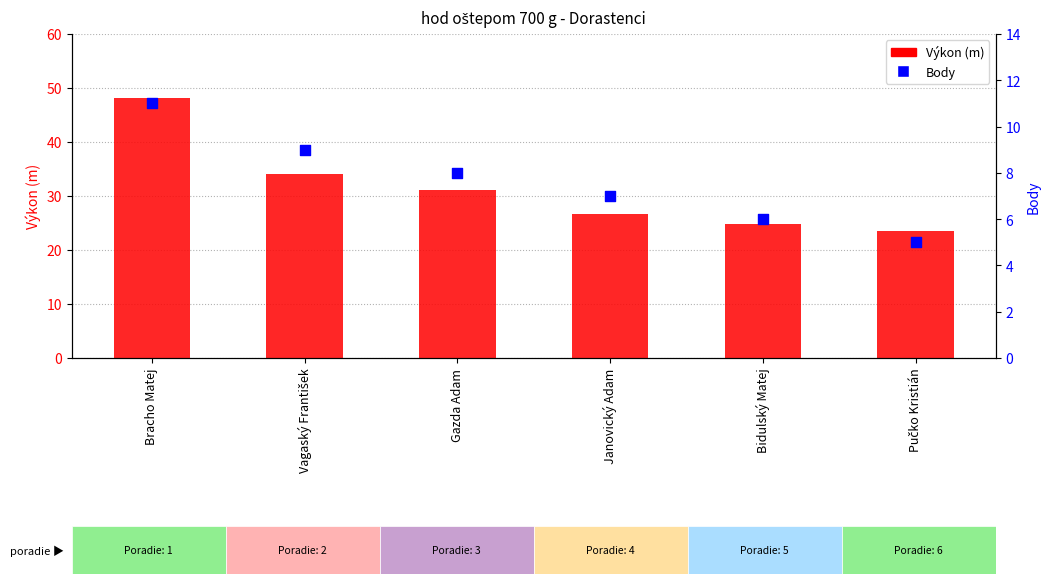

What is the total value across all series at Bracho Matej?

59.2